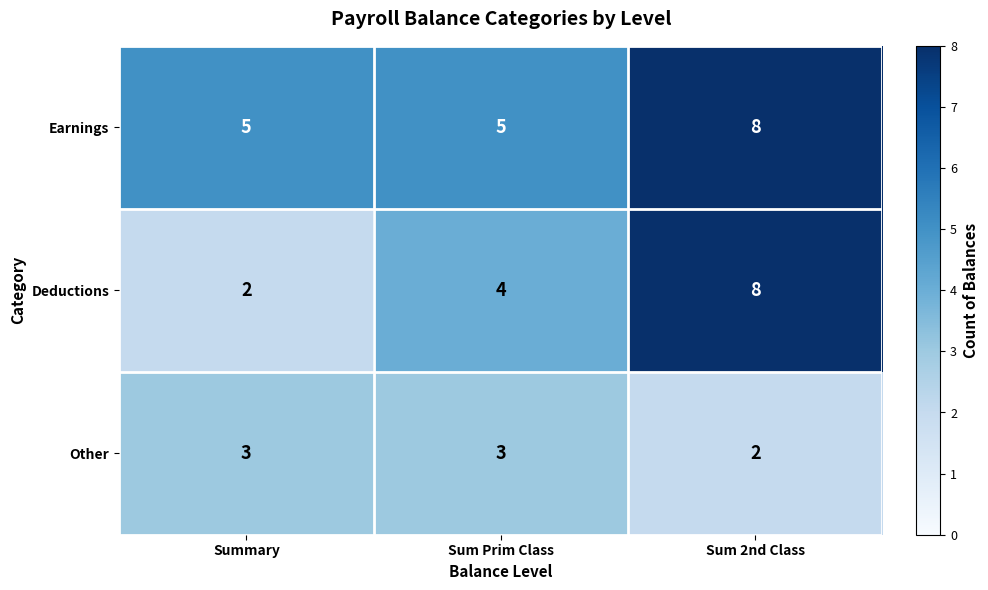

How many categories are shown in the chart?

3